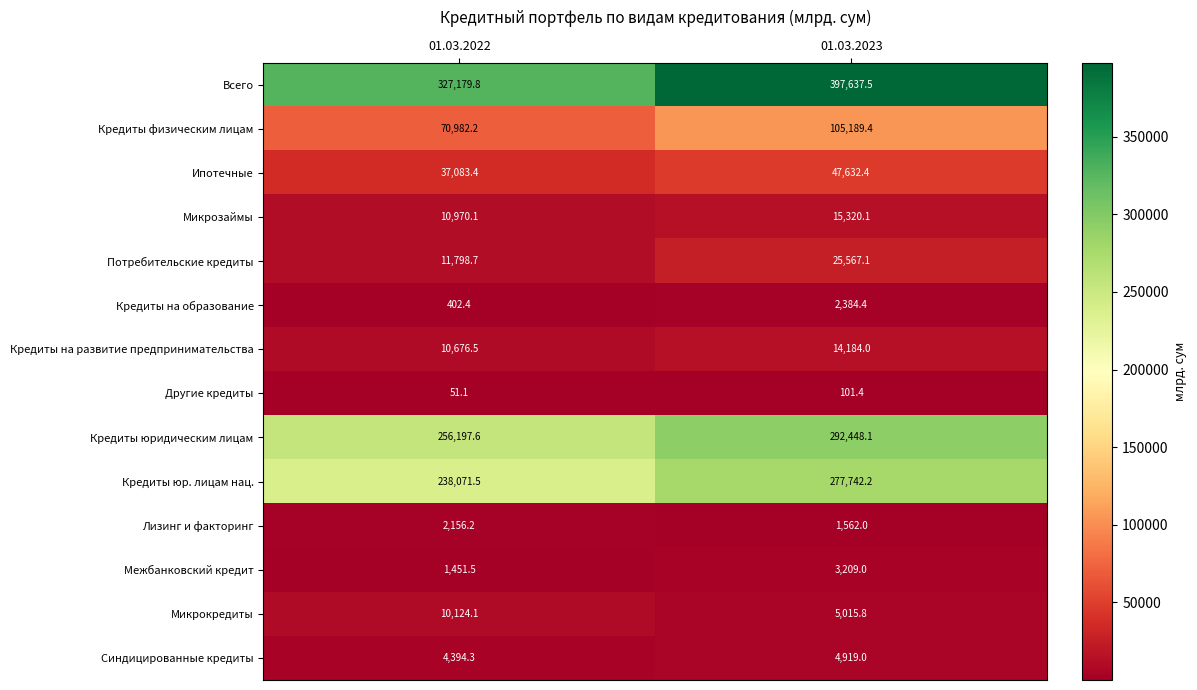

Reading left to right, extract all data points from this chart.

Всего: 327179.8	397637.5
Кредиты физическим лицам: 70982.2	105189.4
Ипотечные: 37083.4	47632.4
Микрозаймы: 10970.1	15320.1
Потребительские кредиты: 11798.7	25567.1
Кредиты на образование: 402.4	2384.4
Кредиты на развитие предпринимательства: 10676.5	14184.0
Другие кредиты: 51.1	101.4
Кредиты юридическим лицам: 256197.6	292448.1
Кредиты юр. лицам нац.: 238071.5	277742.2
Лизинг и факторинг: 2156.2	1562.0
Межбанковский кредит: 1451.5	3209.0
Микрокредиты: 10124.1	5015.8
Синдицированные кредиты: 4394.3	4919.0